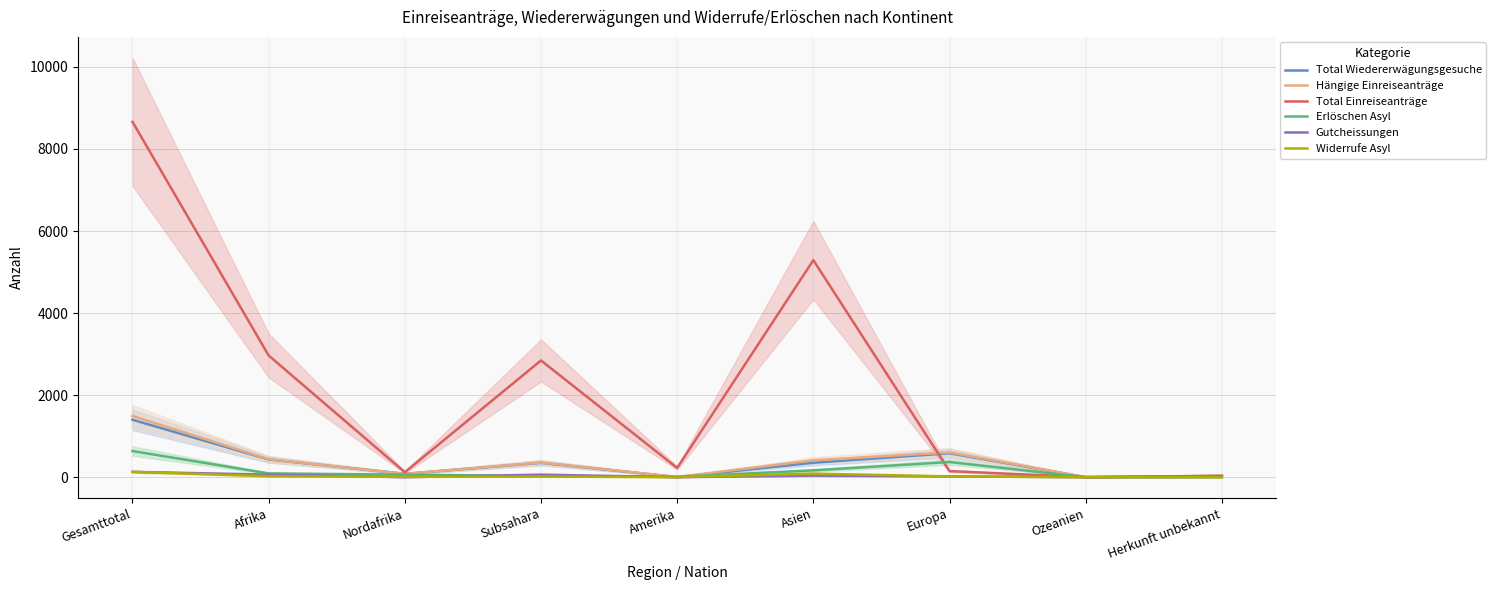

At how many categories does at least one series exceed 2518?

4